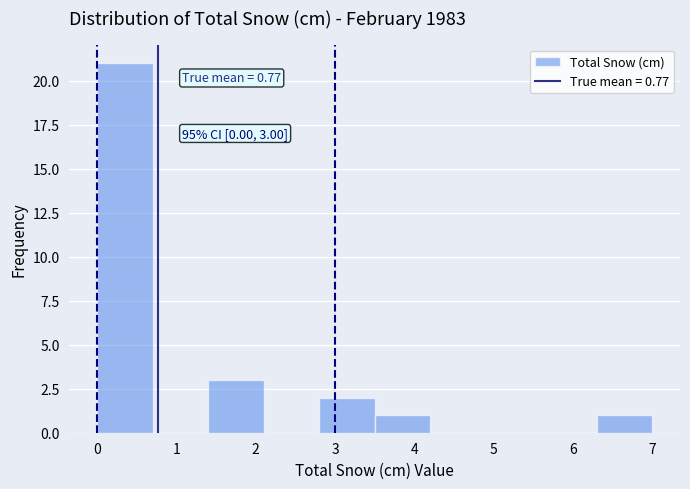

Over which range of the x-axis is the bar tallest?

0.0 to 0.7